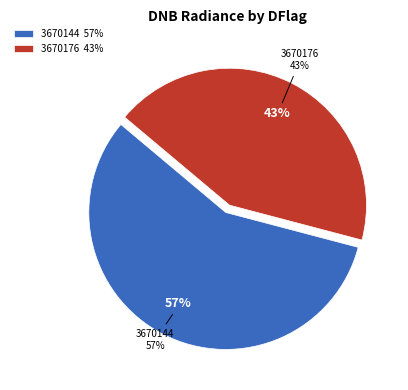

Do 34 and 26 together represent more than half of the pie?

No